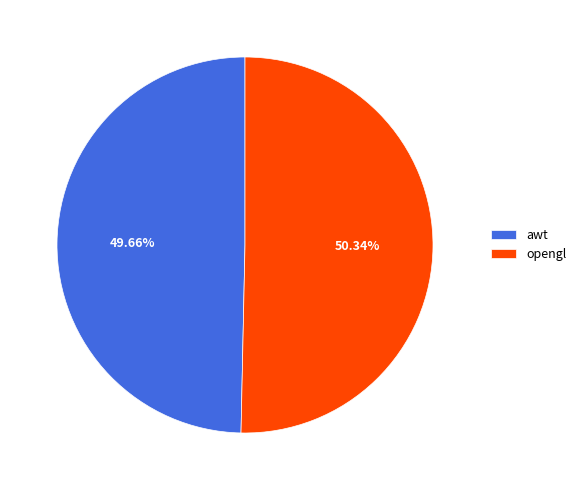

Count the number of slices in the pie.

2